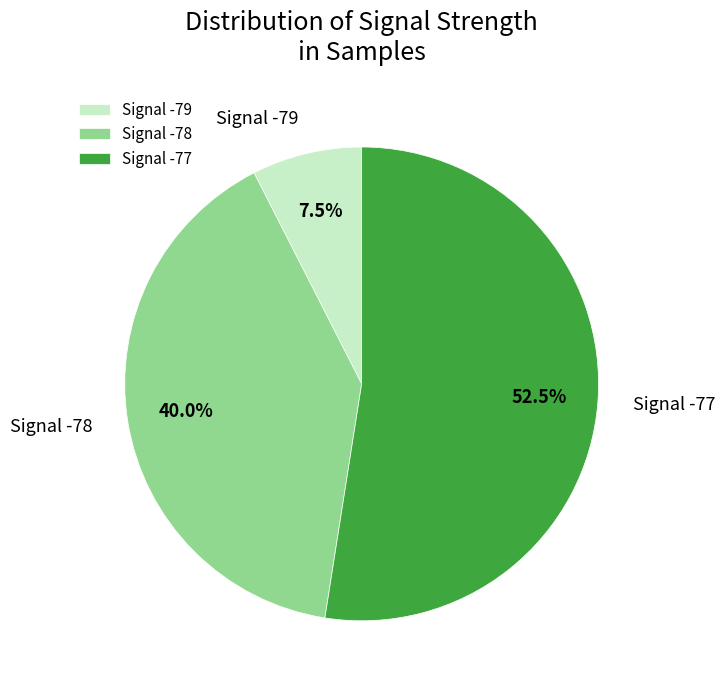

How many segments does this pie chart have?

3